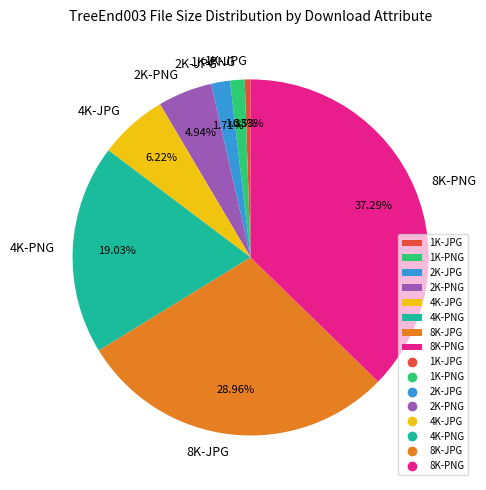

Which category has the smallest portion of the pie?

1K-JPG